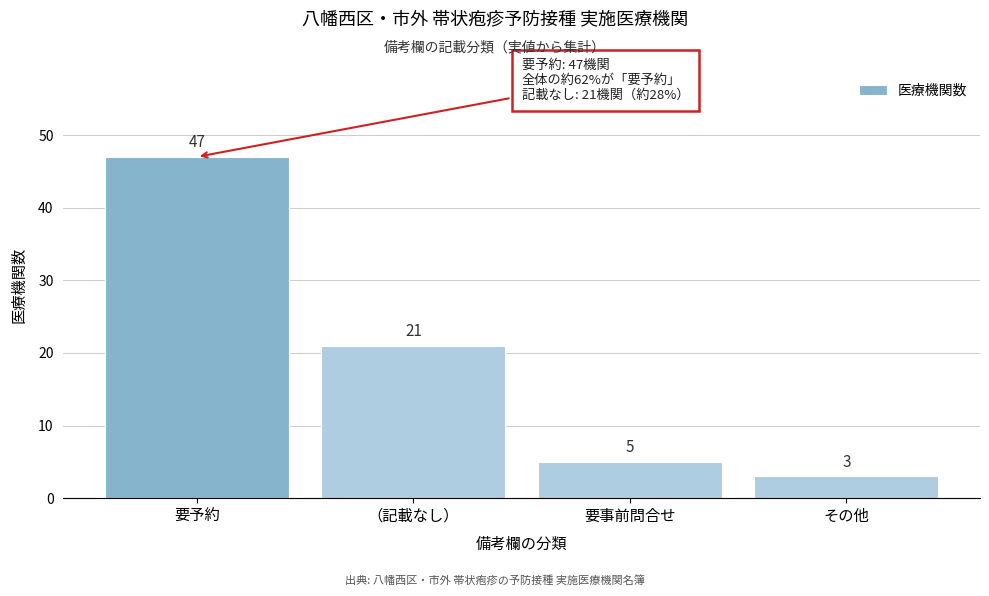

Reading right to left, extract all data points from this chart.

3	5	21	47